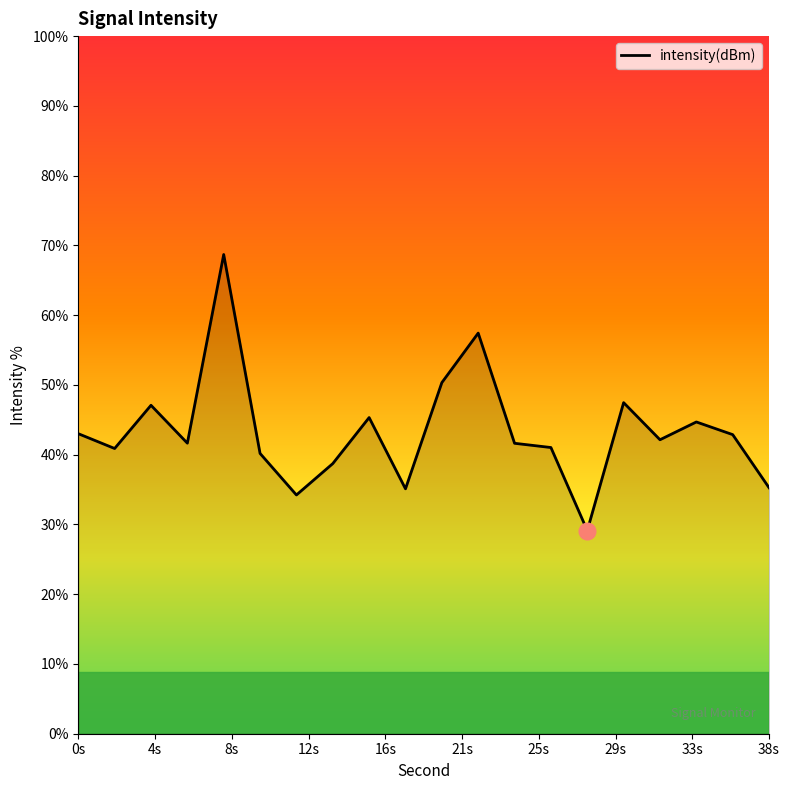

How many interior local valleys (lower than both neighbors) does the data have?

6